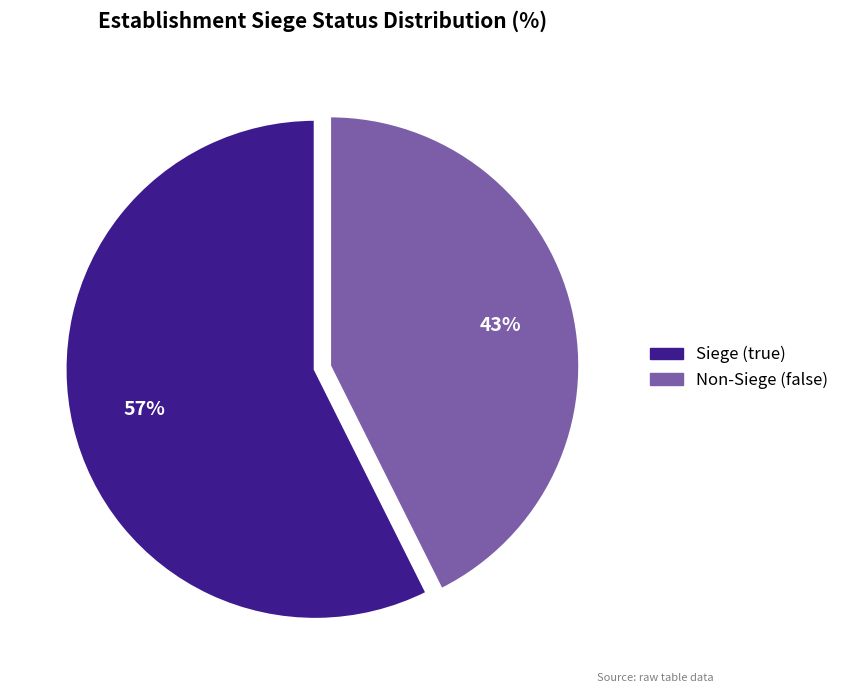

Between Siege (true) and Non-Siege (false), which is larger?

Siege (true)